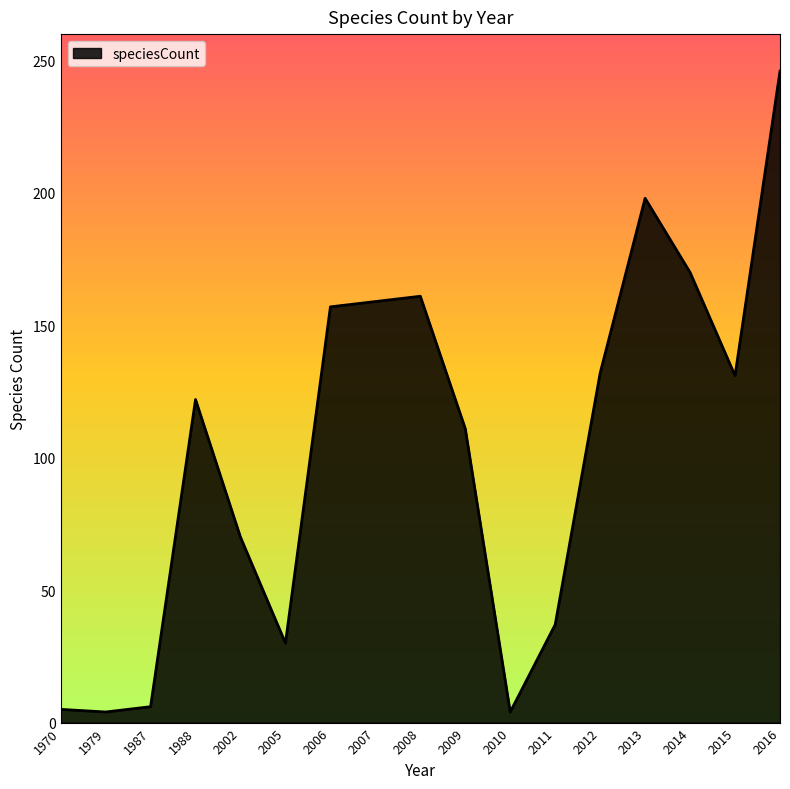

What is the average value?

103